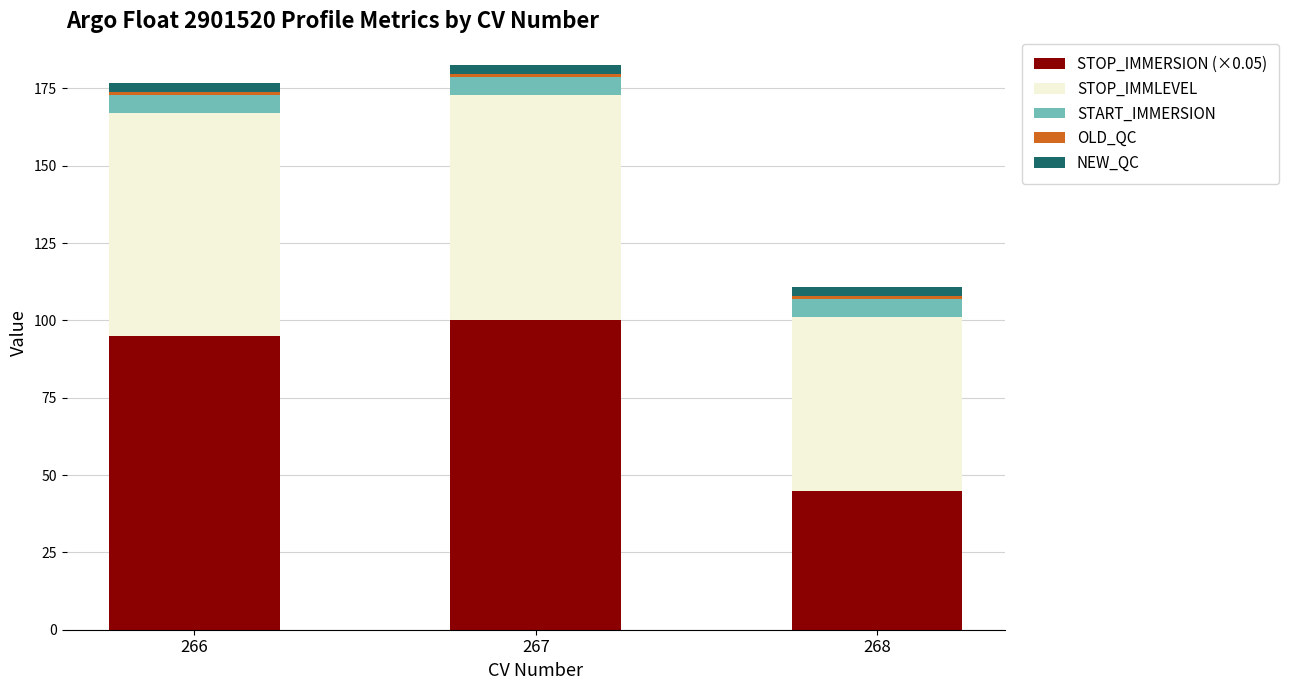

The STOP_IMMERSION (×0.05) series shows 95.0 at 266. True or false?

True